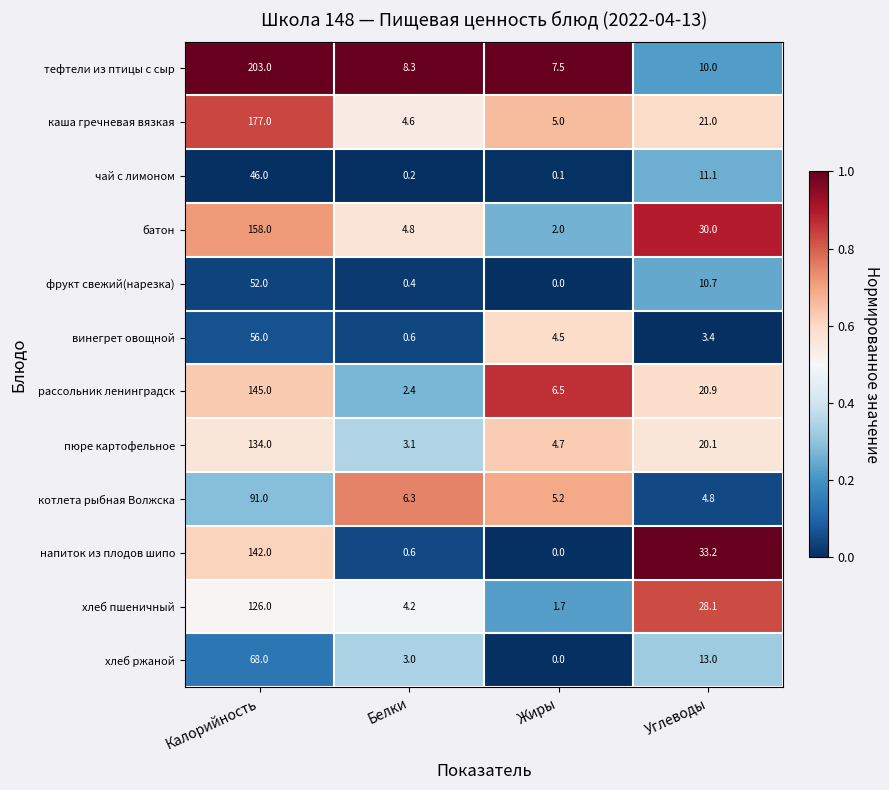

Rank the series by their maximum value, from lowest to highest.

чай с лимоном, фрукт свежий(нарезка), винегрет овощной, хлеб ржаной, котлета рыбная Волжска, хлеб пшеничный, пюре картофельное, напиток из плодов шипо, рассольник ленинградск, батон, каша гречневая вязкая, тефтели из птицы с сыр